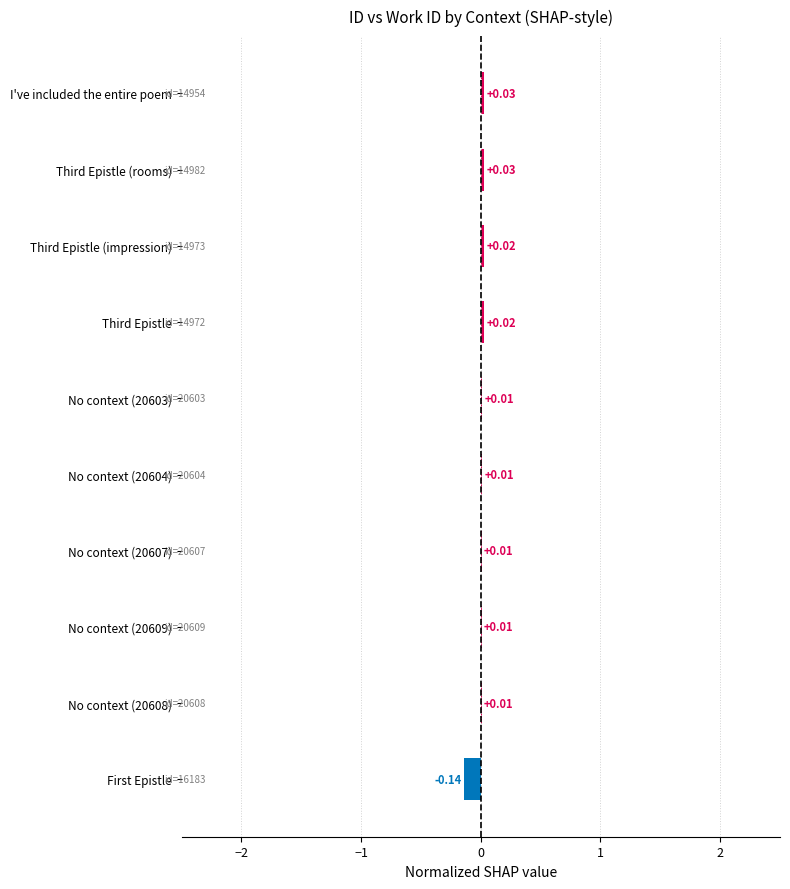

Which has a higher value, No context (20604) or Third Epistle?

Third Epistle